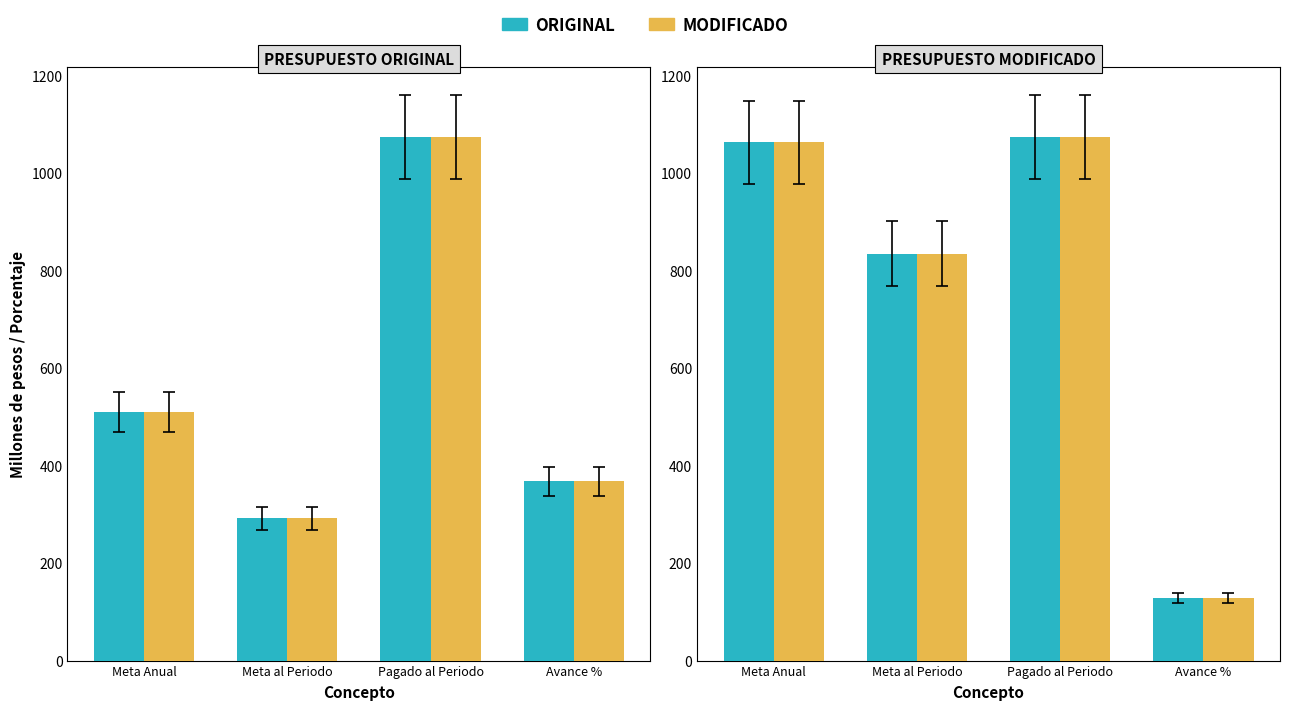

What is the approximate value of Modificado at Meta al Periodo?

834.1